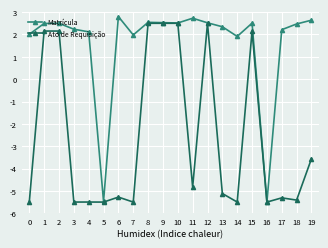

What is the difference between the second highest and minimum values in the Ato de Requisição series?

8.0